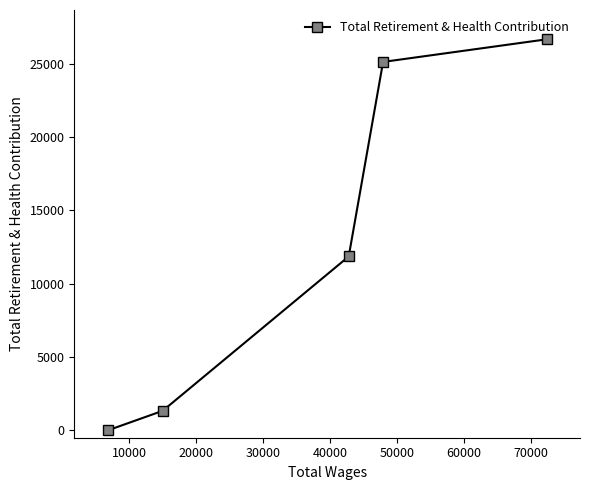

How many lines are shown in the chart?

1